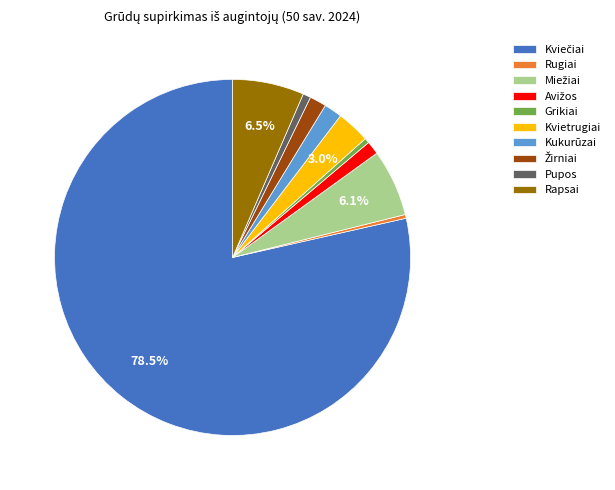

To the nearest percent, what is the difference between the largest and smallest slice percentages?

78%